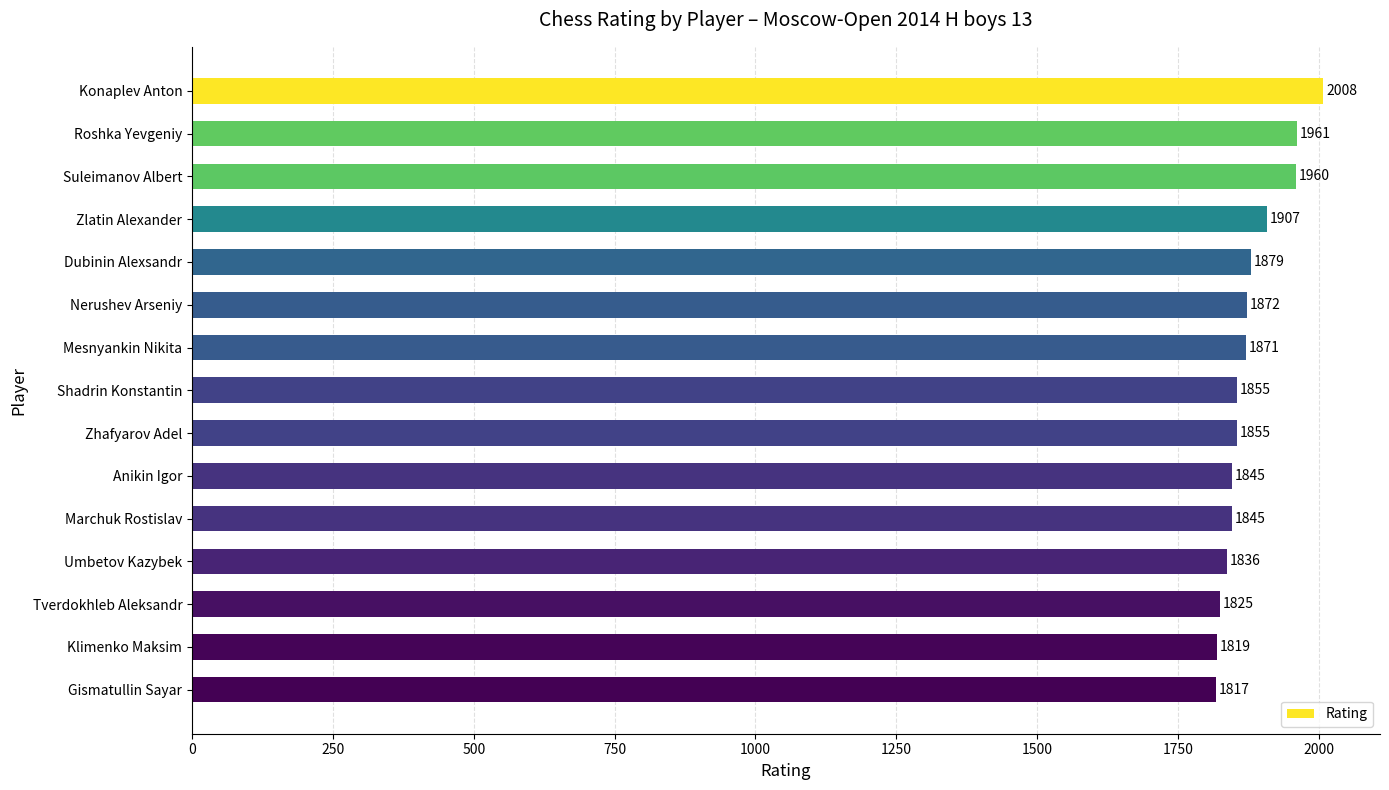

Reading top to bottom, extract all data points from this chart.

Konaplev Anton=2008	Roshka Yevgeniy=1961	Suleimanov Albert=1960	Zlatin Alexander=1907	Dubinin Alexsandr=1879	Nerushev Arseniy=1872	Mesnyankin Nikita=1871	Shadrin Konstantin=1855	Zhafyarov Adel=1855	Anikin Igor=1845	Marchuk Rostislav=1845	Umbetov Kazybek=1836	Tverdokhleb Aleksandr=1825	Klimenko Maksim=1819	Gismatullin Sayar=1817